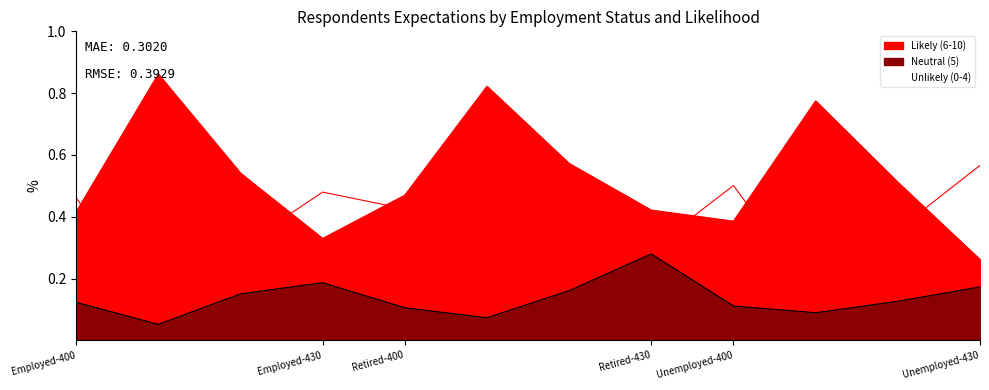

True or false: Likely (6-10) and Neutral (5) cross at least once.

False